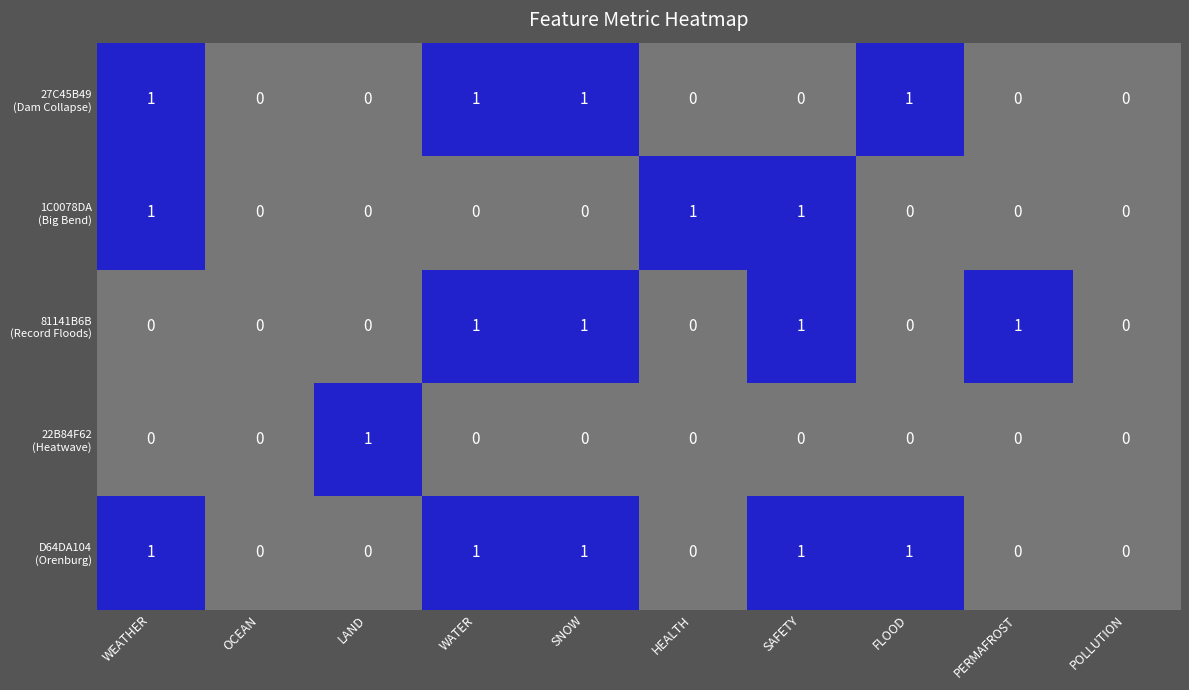

How many data points does each series have?

10